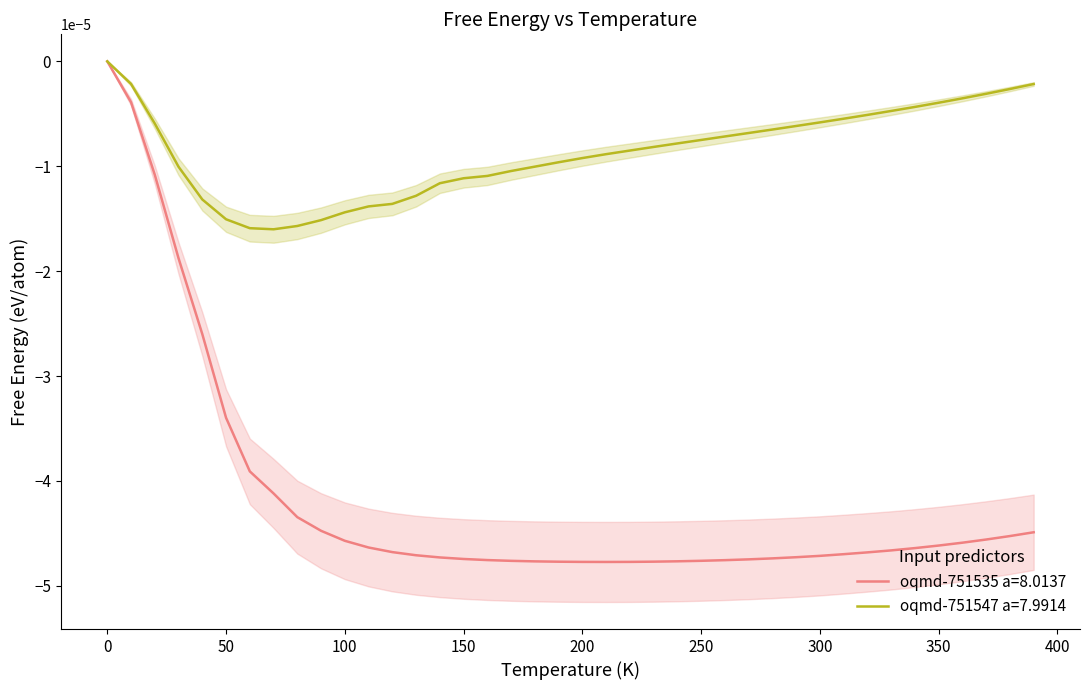

Is it true that oqmd-751547 a=7.9914 equals 0.0 at 0?

True